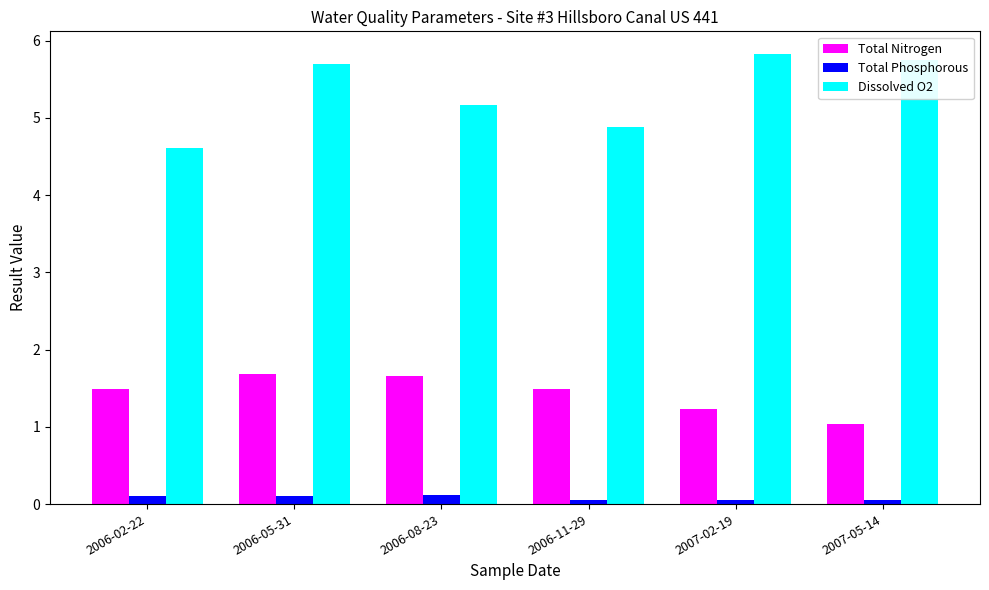

List the series in order of their peak value, lowest first.

Total Phosphorous, Total Nitrogen, Dissolved O2